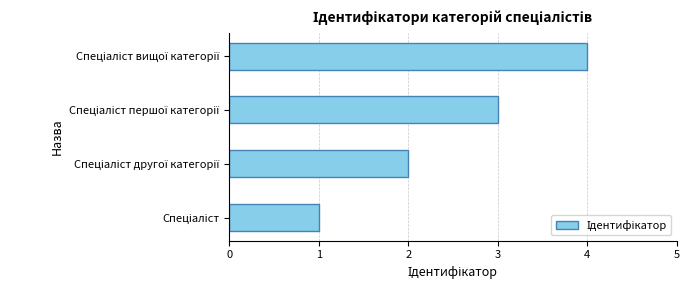

What is the greatest value displayed?

4